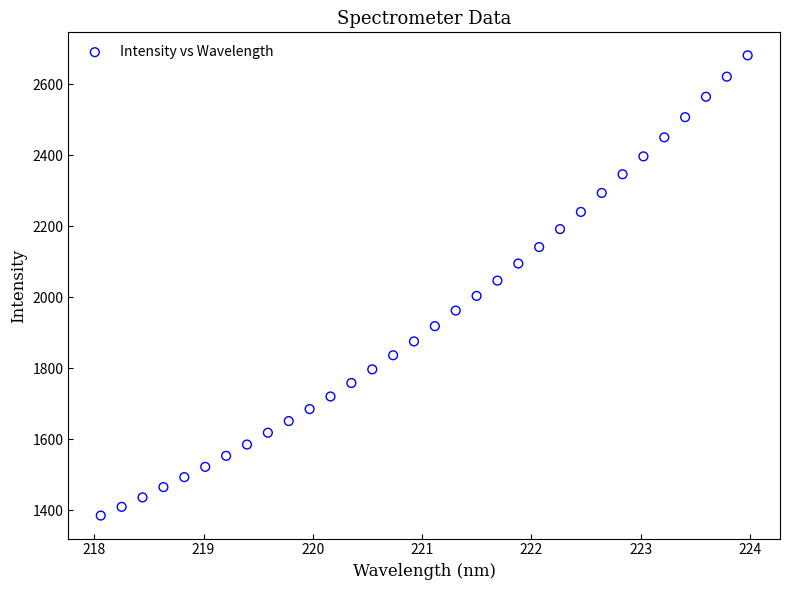

What is the range of Y values (max minus min)?

1297.9